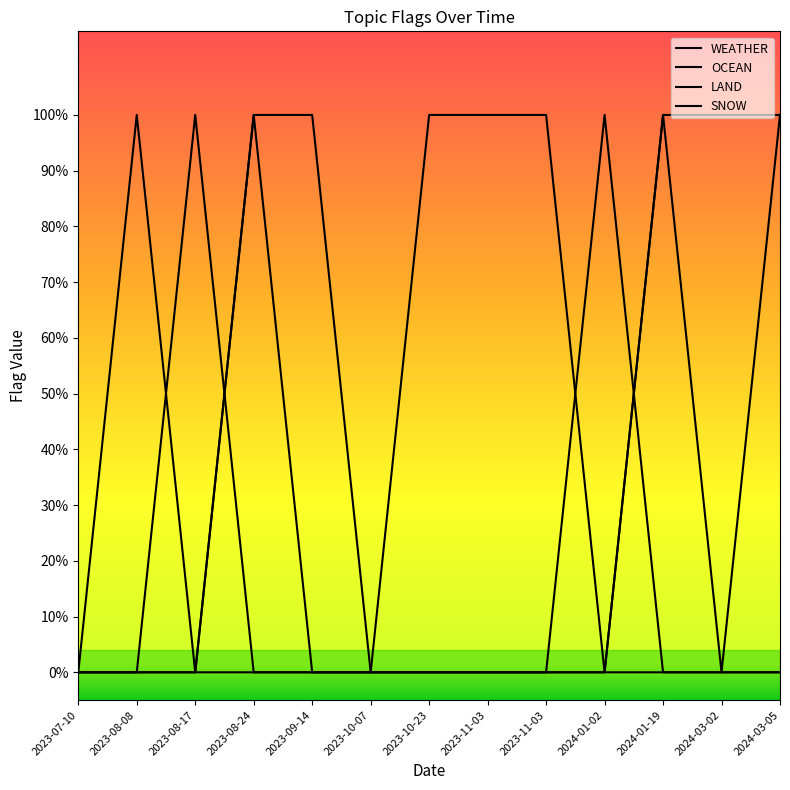

Is this an area chart (filled region under the line)?

No